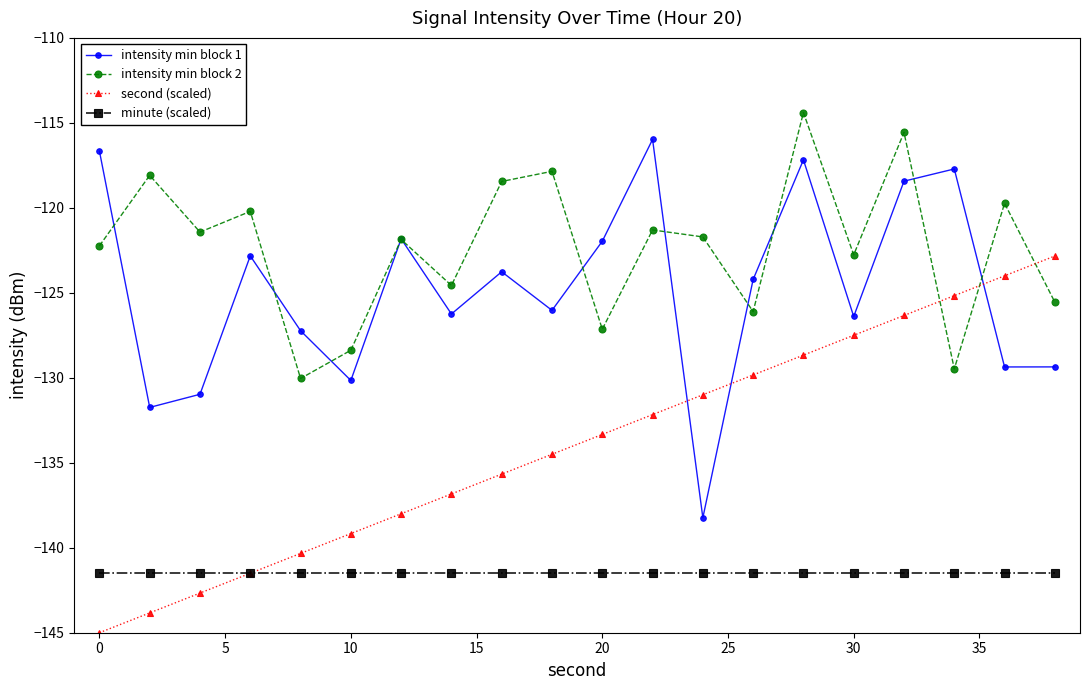

What are all the series names shown in the legend?

intensity min block 1, intensity min block 2, second (scaled), minute (scaled)